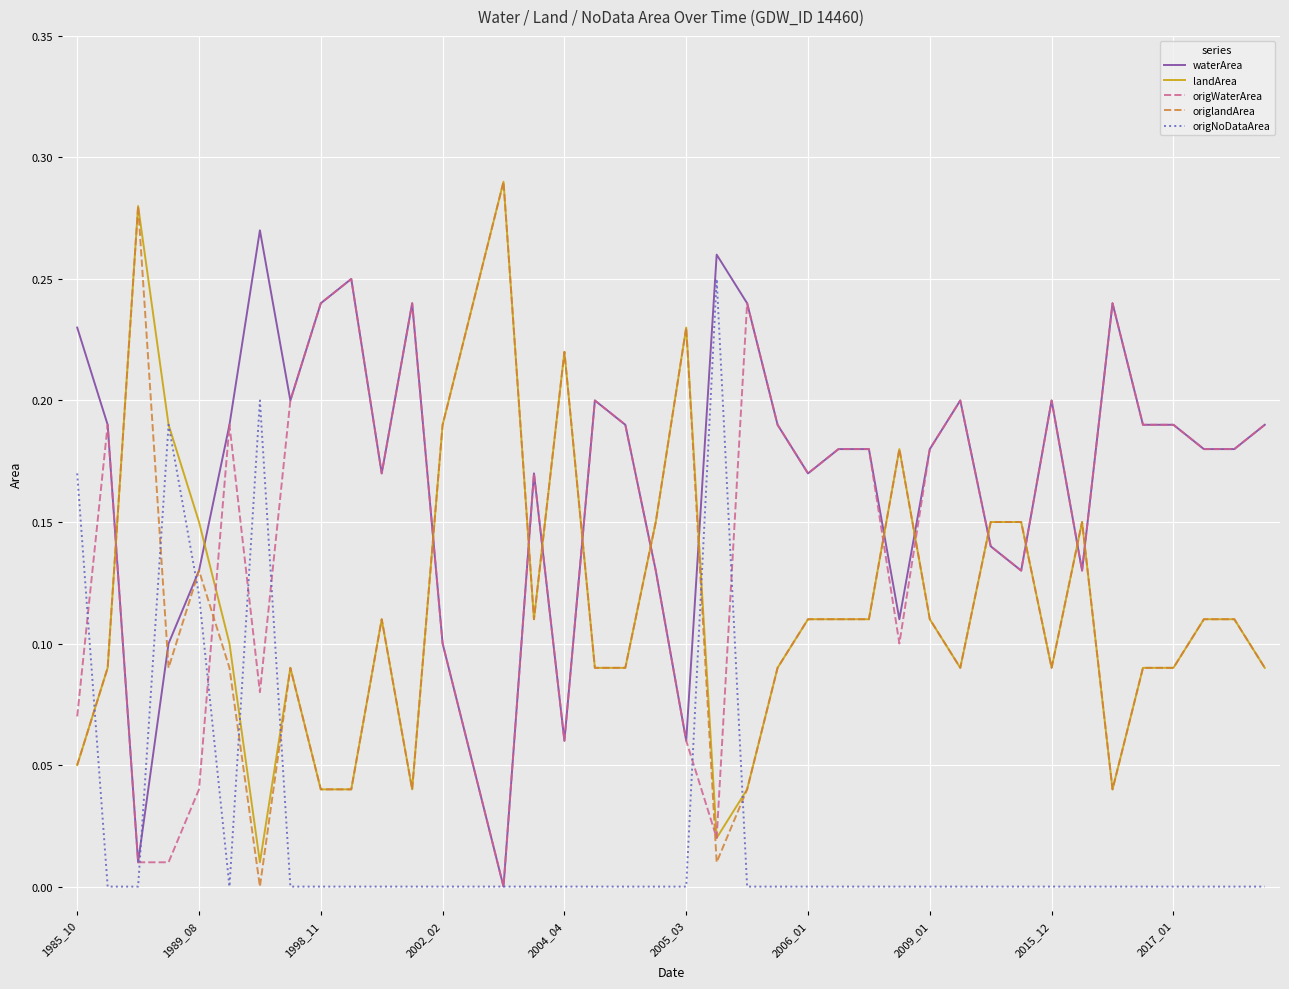

True or false: origlandArea and waterArea cross at least once.

True